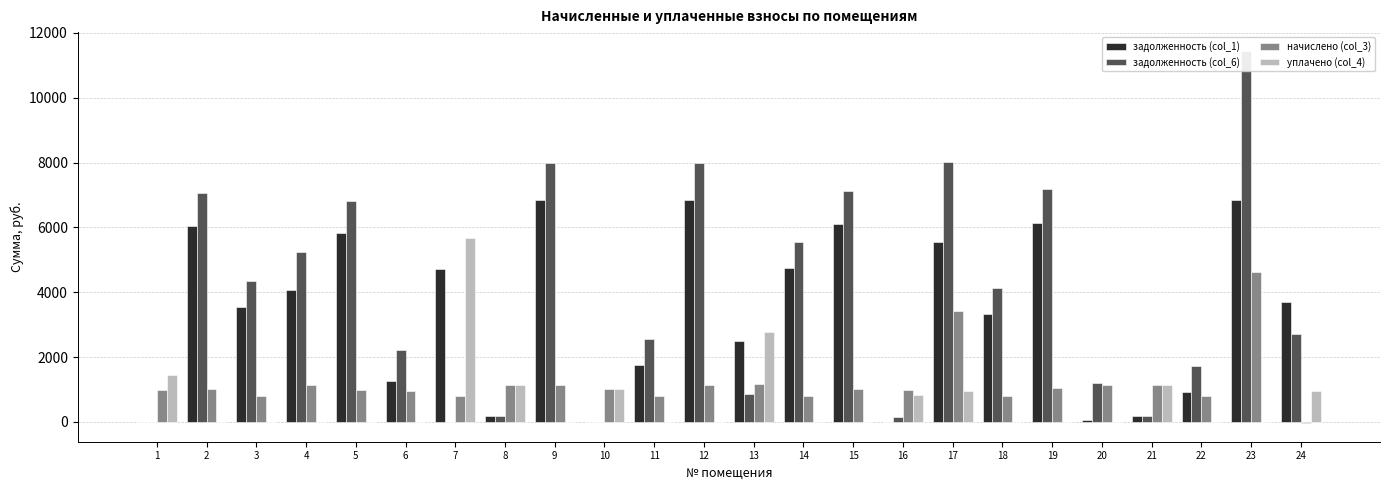

How many bars are there in each group?

4